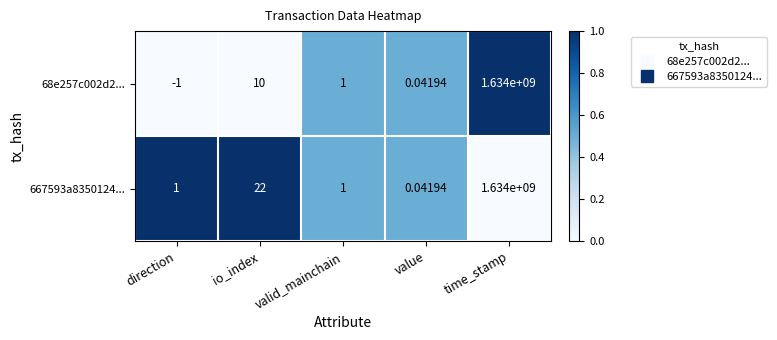

At which category is the sum across all series the highest?

time_stamp